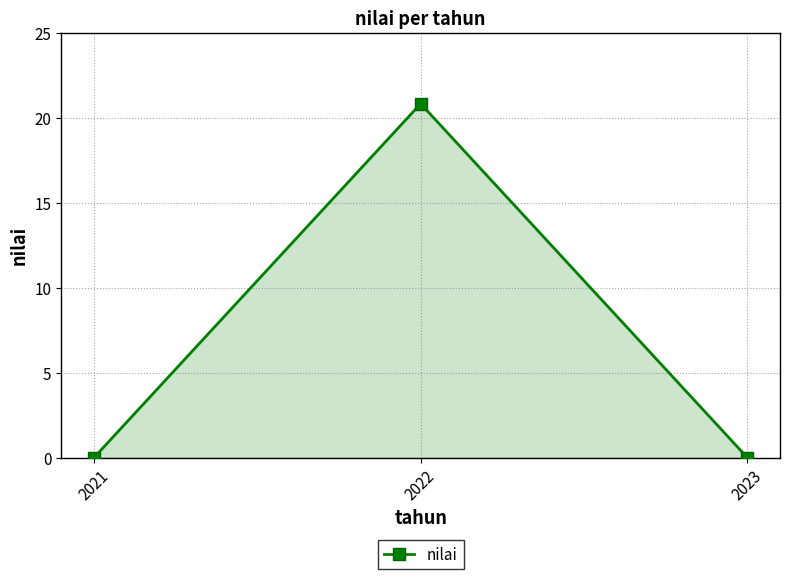

Which label corresponds to the largest value in the chart?

2022